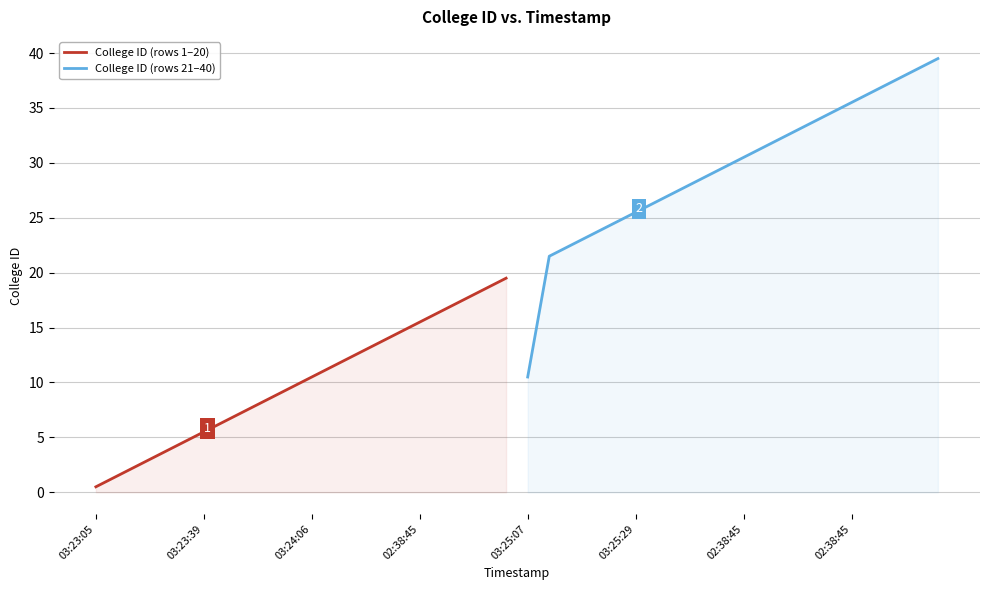

At which label does College ID (rows 1–20) reach its minimum?

03:23:05